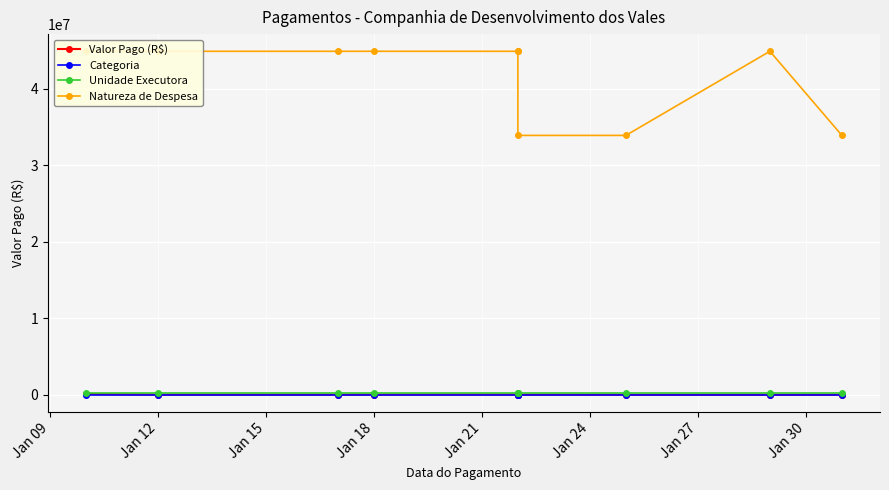

How many data points in Natureza de Despesa are above 44903912?

4